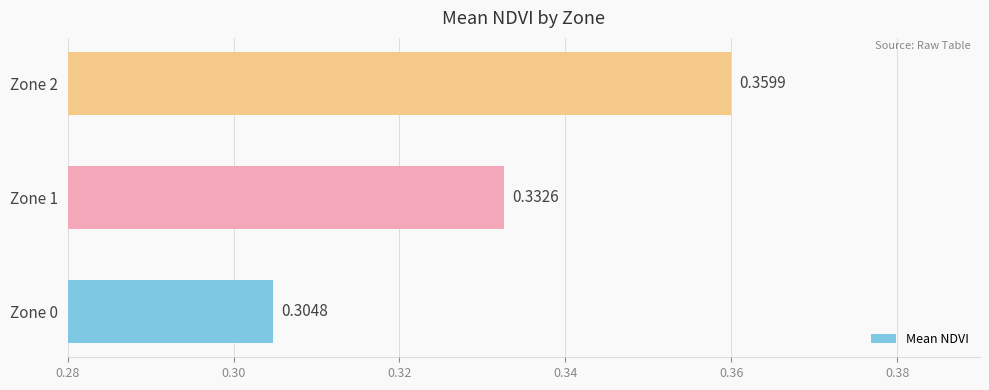

List the labels in order of value, smallest first.

Zone 0, Zone 1, Zone 2